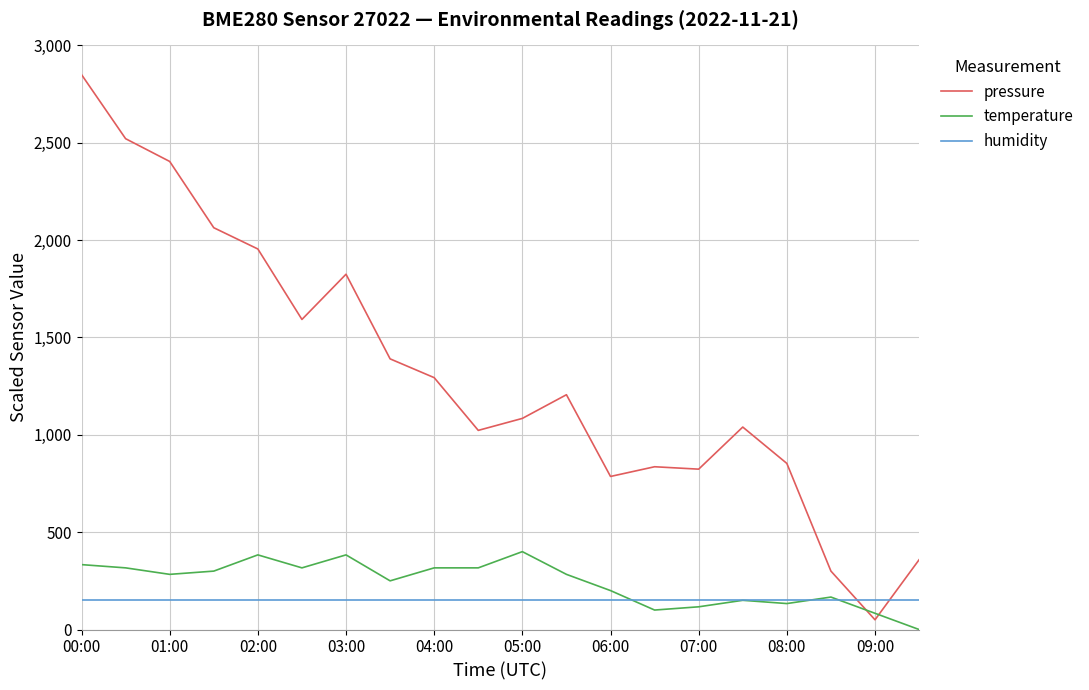

What is the greatest value displayed?

2850.0